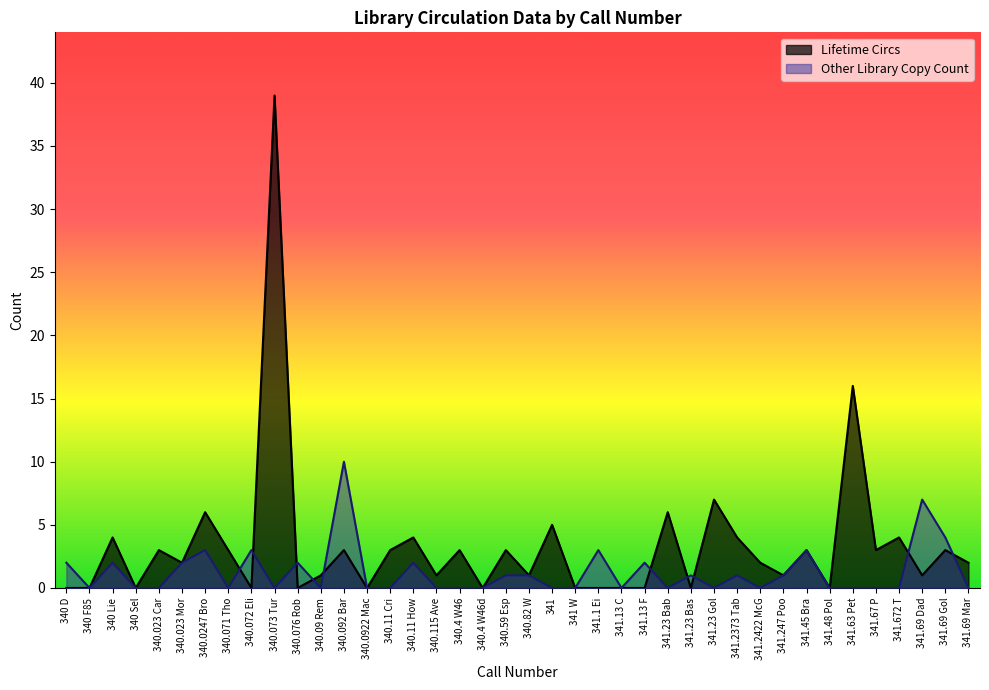

What are all the series names shown in the legend?

Lifetime Circs, Other Library Copy Count